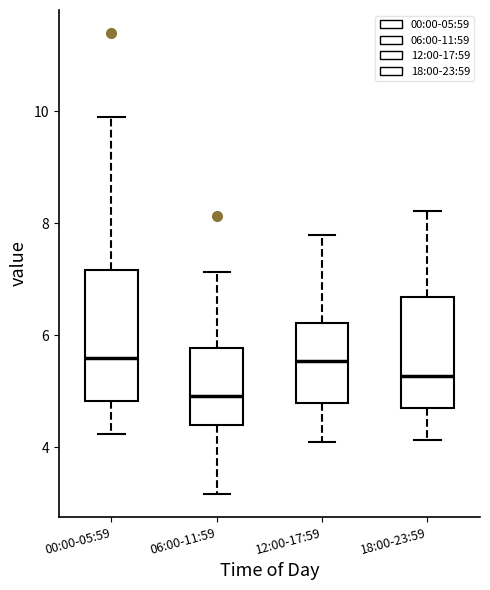

Reading left to right, transcribe this box plot: for each box, give where its median line is, the range the box spans, and where its two whiskers end, as read against the y-axis. The values are not printed on the chart, so give them approximately, as read against the axis.

00:00-05:59: median 5.6, box 4.8 to 7.2, whiskers 4.2 to 10.0
06:00-11:59: median 5.0, box 4.4 to 5.8, whiskers 3.2 to 7.2
12:00-17:59: median 5.6, box 4.8 to 6.2, whiskers 4.2 to 7.8
18:00-23:59: median 5.2, box 4.8 to 6.6, whiskers 4.2 to 8.2